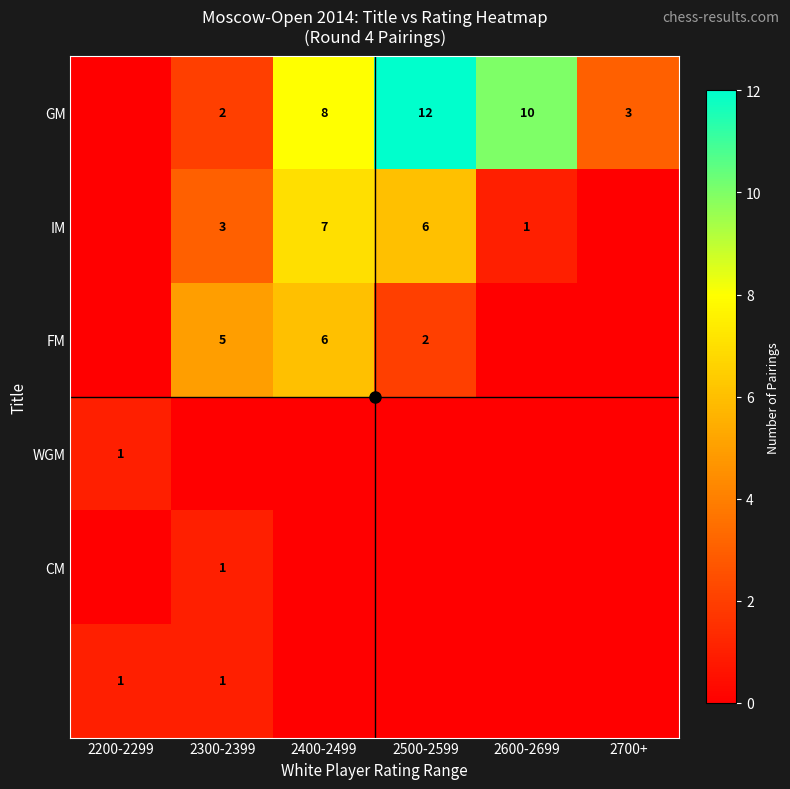

At how many categories does at least one series exceed 4?

4